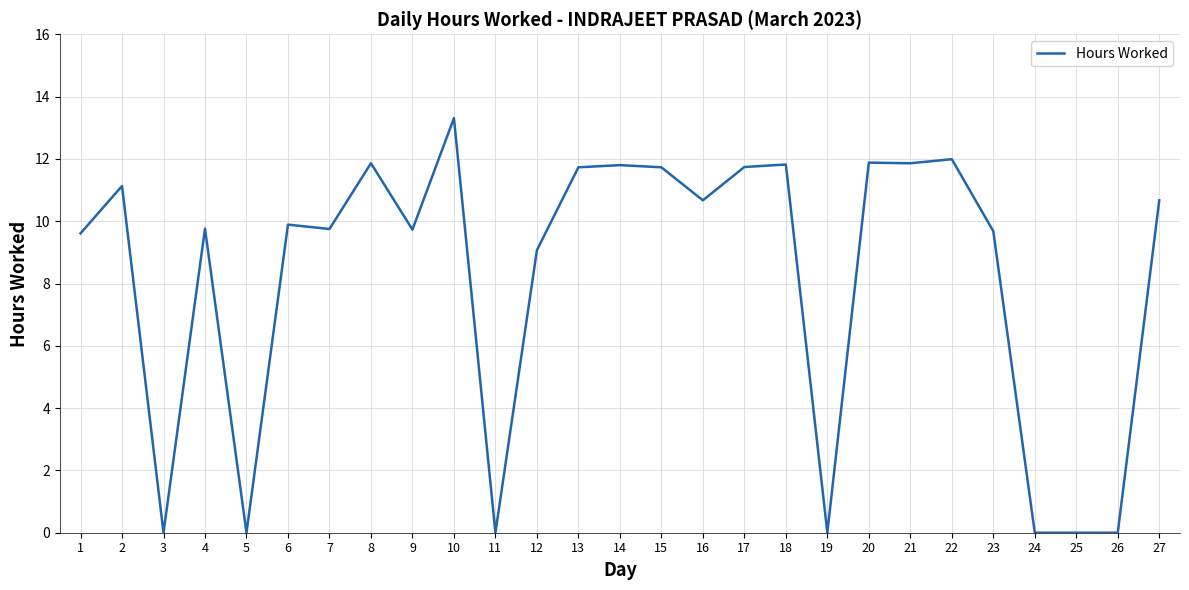

Count the number of data series in this chart.

1